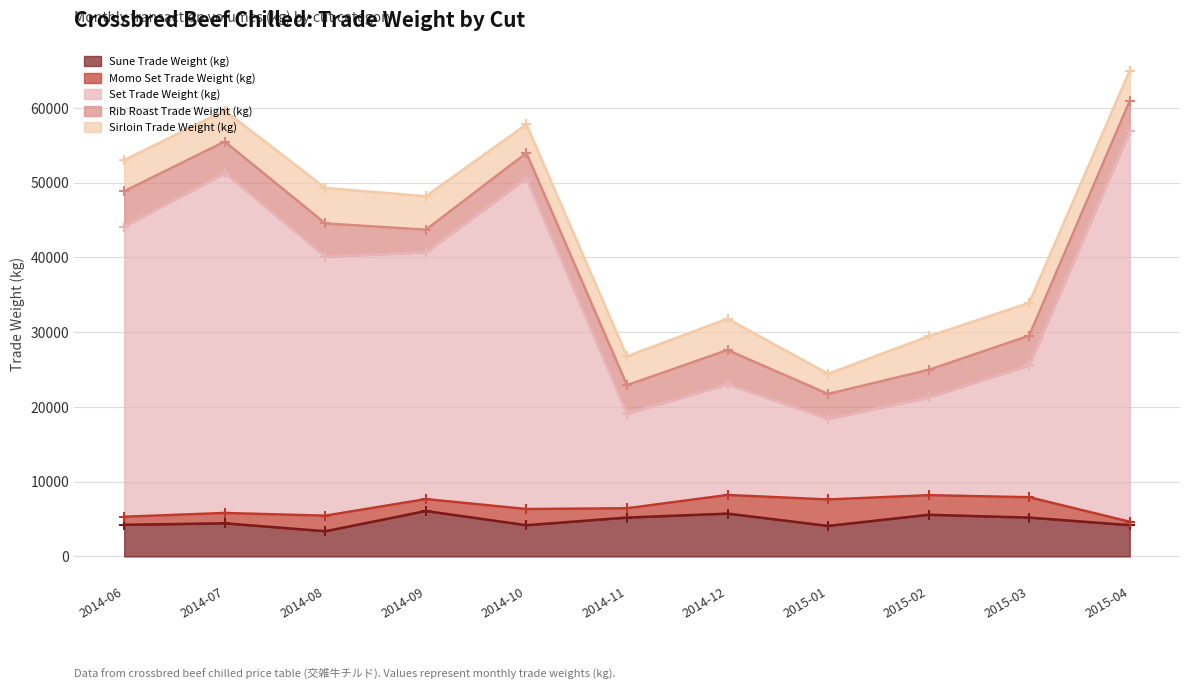

What is the label of the 10th point from the left?

2015-03